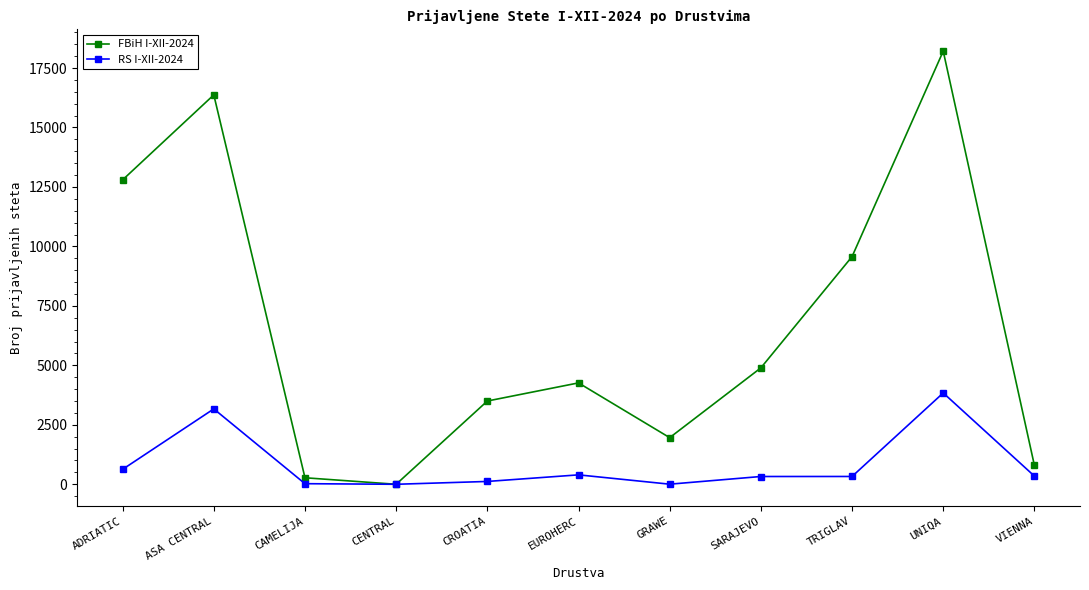

At ASA CENTRAL, list the series in order from smallest to largest.

RS I-XII-2024, FBiH I-XII-2024